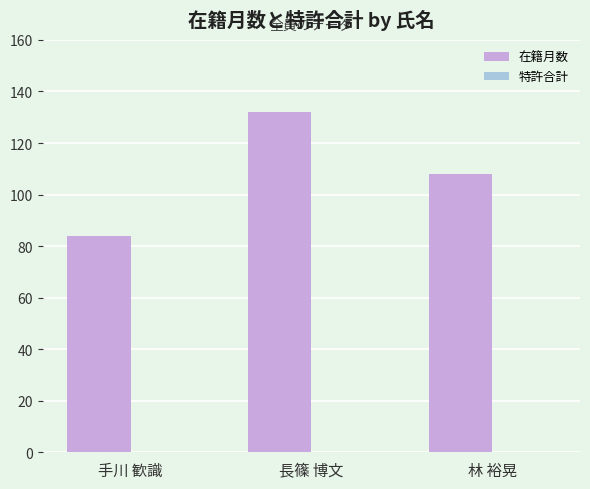

What is the value of the 1st bar from the left?

84